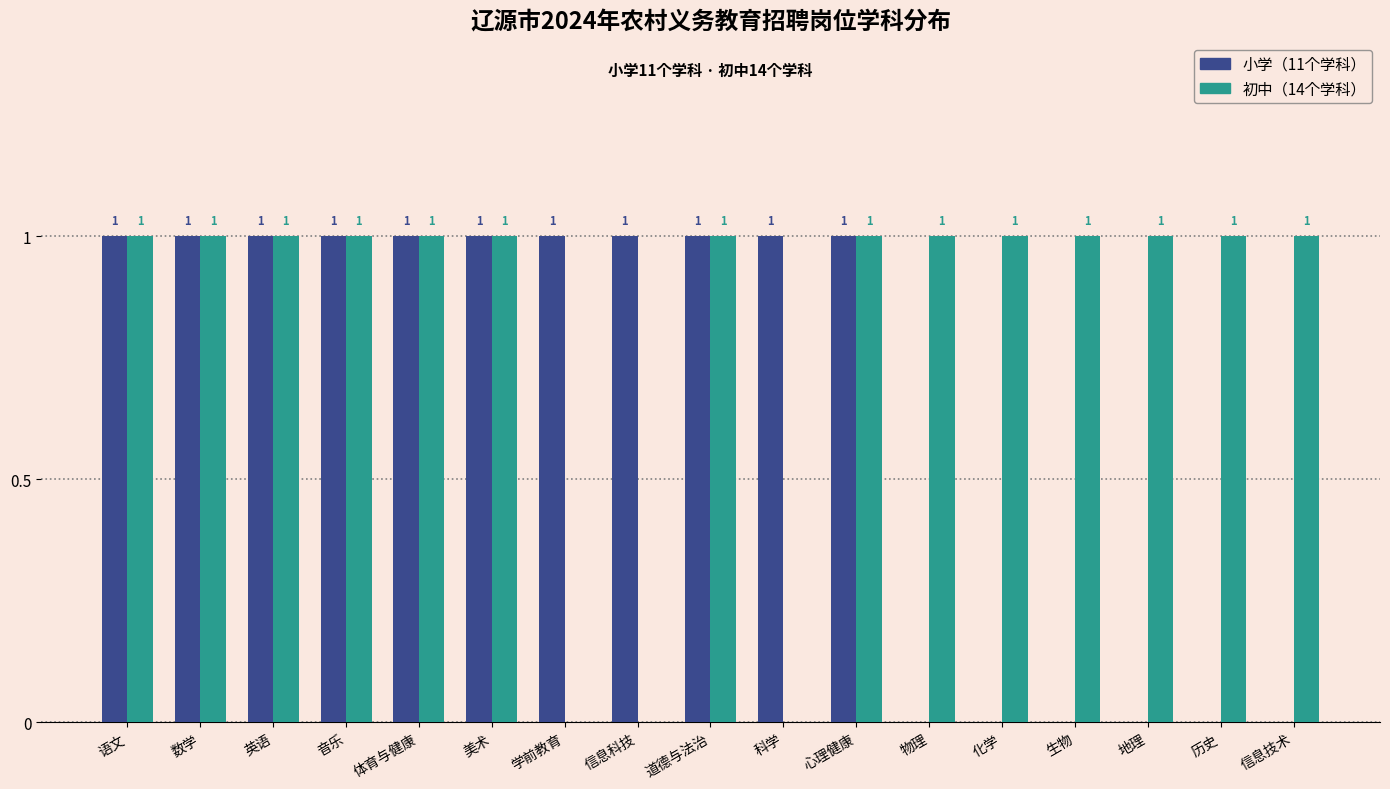

Are the bars horizontal?

No